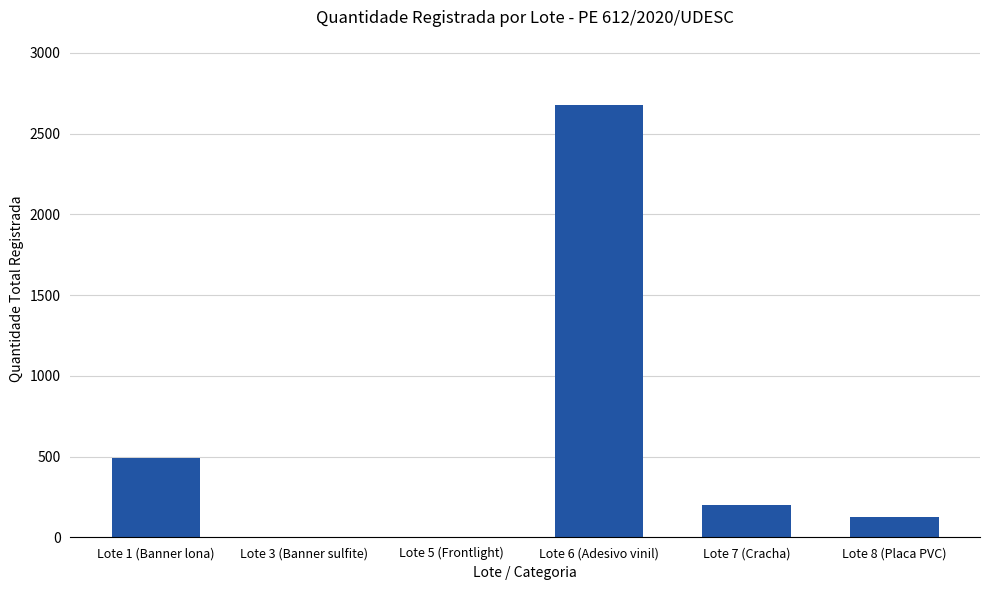

What is the sum of all values?

3504